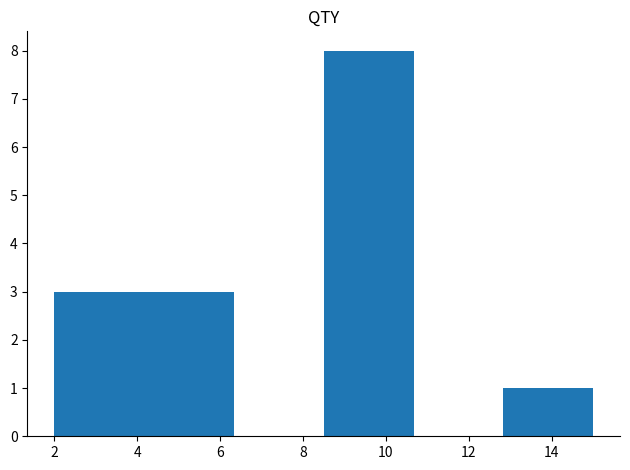

Reading left to right, list every bar in this chart as the range it spans on the x-axis followed by its height. Neither the bar edges nor the heights are printed on the chart, so give them approximately, as read against the axes.

2.0 to 4.2: 3
4.2 to 6.4: 3
6.4 to 8.6: 0
8.6 to 10.6: 8
10.6 to 12.8: 0
12.8 to 15.0: 1